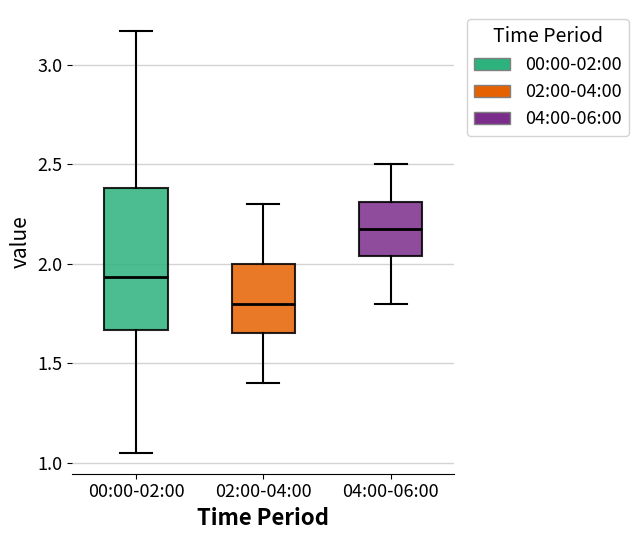

Reading left to right, transcribe this box plot: for each box, give where its median line is, the range the box spans, and where its two whiskers end, as read against the y-axis. The values are not printed on the chart, so give them approximately, as read against the axis.

00:00-02:00: median 1.95, box 1.65 to 2.40, whiskers 1.05 to 3.15
02:00-04:00: median 1.80, box 1.65 to 2.00, whiskers 1.40 to 2.30
04:00-06:00: median 2.20, box 2.05 to 2.30, whiskers 1.80 to 2.50